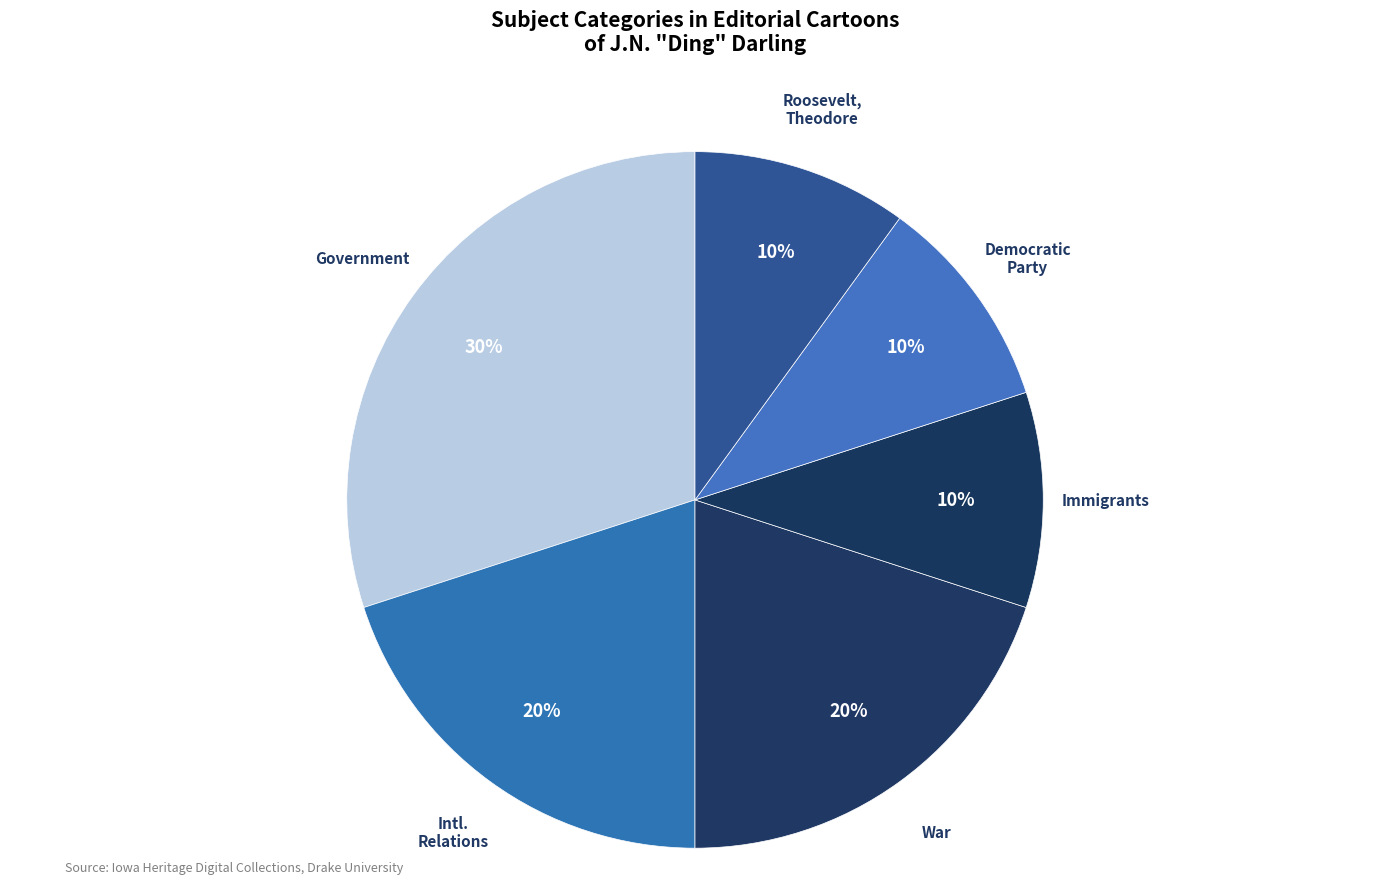

How many slices are in this pie chart?

6